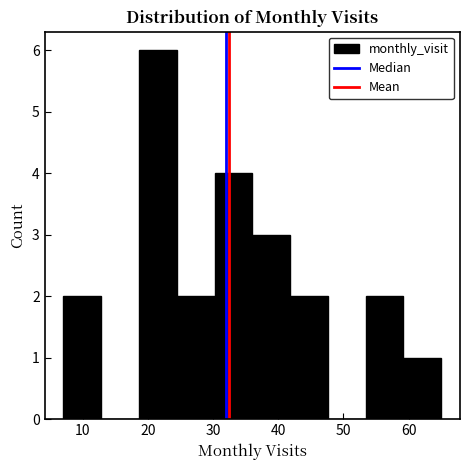

Reading left to right, list every bar in this chart as the range it spans on the x-axis followed by its height. Neither the bar edges nor the heights are printed on the chart, so give them approximately, as read against the axes.

7.0 to 12.8: 2
12.8 to 18.6: 0
18.6 to 24.4: 6
24.4 to 30.2: 2
30.2 to 36.0: 4
36.0 to 41.8: 3
41.8 to 47.6: 2
47.6 to 53.4: 0
53.4 to 59.2: 2
59.2 to 65.0: 1